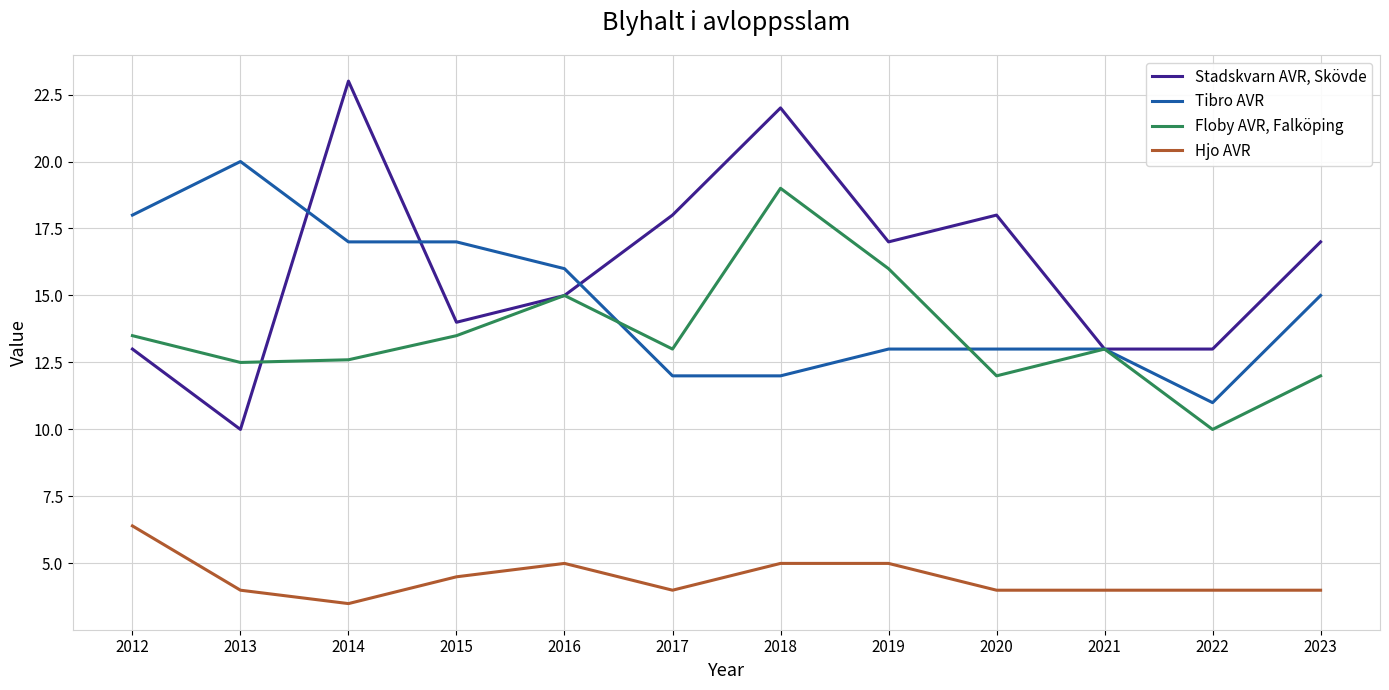

Where is Tibro AVR nearest to the value 15?

2023